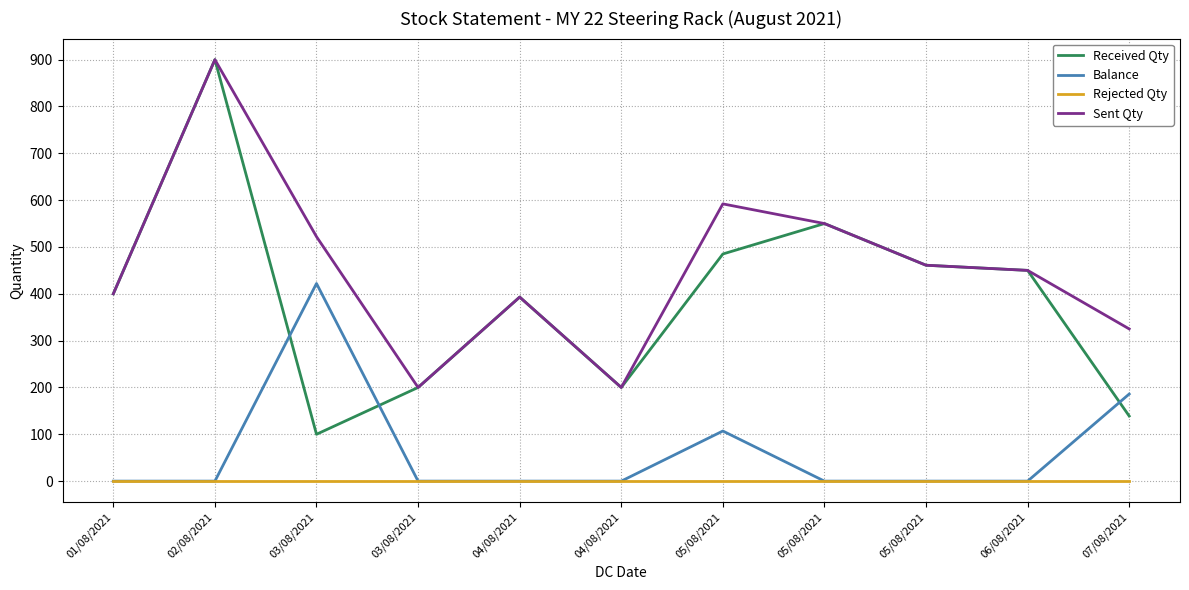

Which series has the largest total across all categories?

Sent Qty